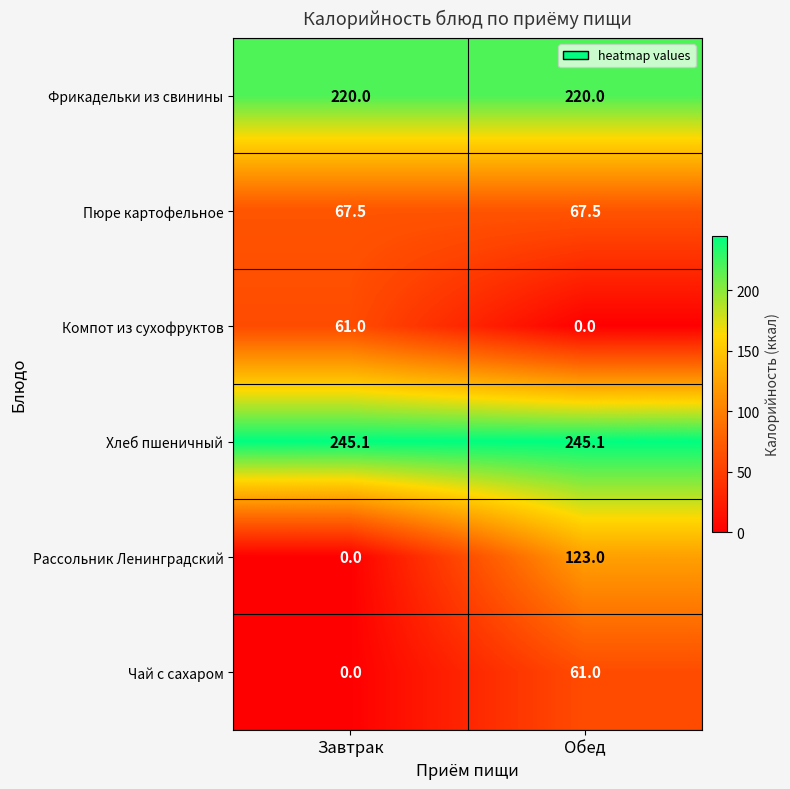

Reading right to left, list all the values displayed in this chart.

Фрикадельки из свинины: 220.0	220.0
Пюре картофельное: 67.5	67.5
Компот из сухофруктов: 0.0	61.0
Хлеб пшеничный: 245.1	245.1
Рассольник Ленинградский: 123.0	0.0
Чай с сахаром: 61.0	0.0